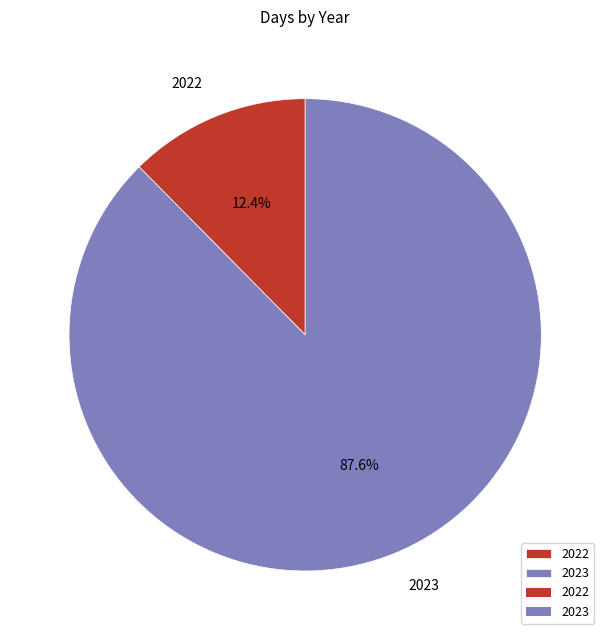

What is the ratio of the value at 2022 to the value at 2023?

0.1